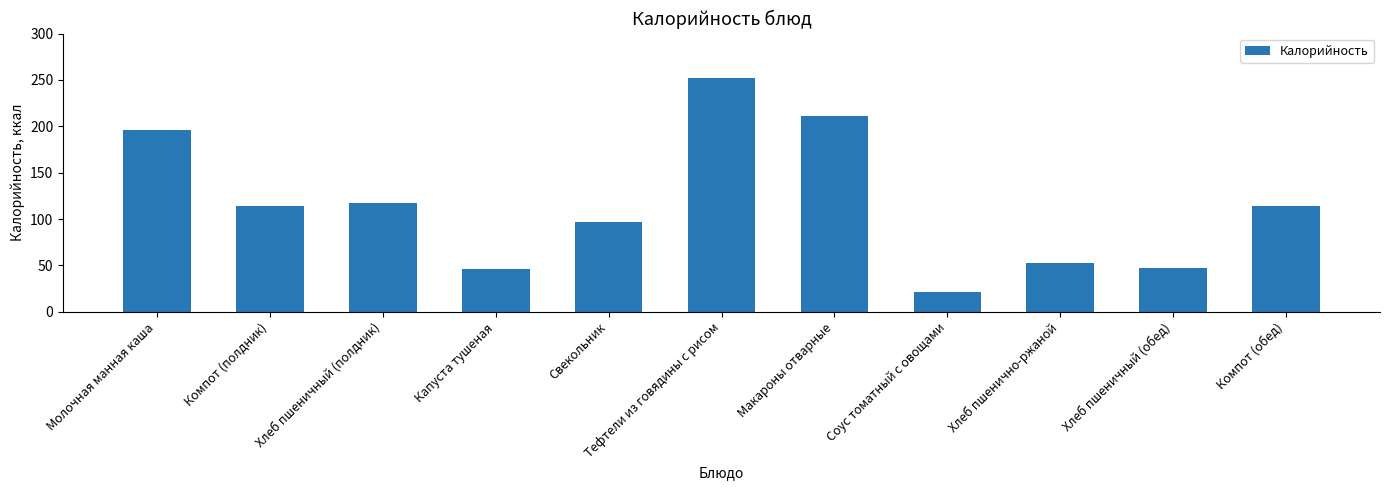

What is the sum of all values?

1268.1